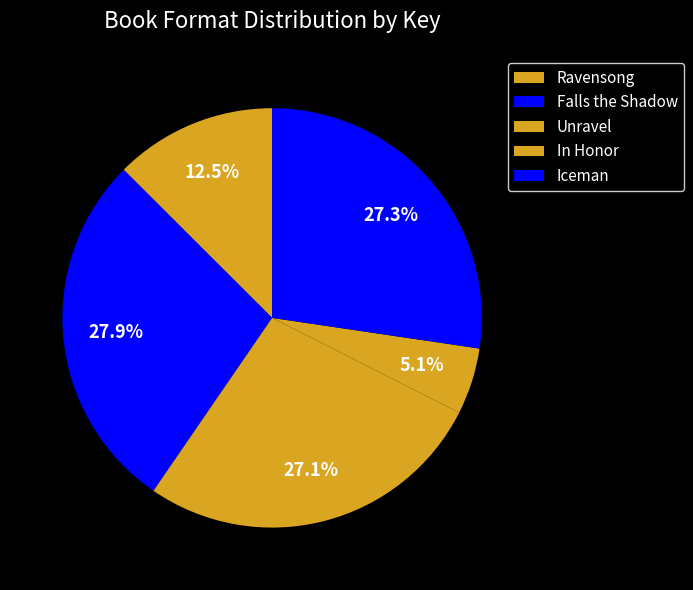

What portion of the pie excludes Falls the Shadow?

72.1%